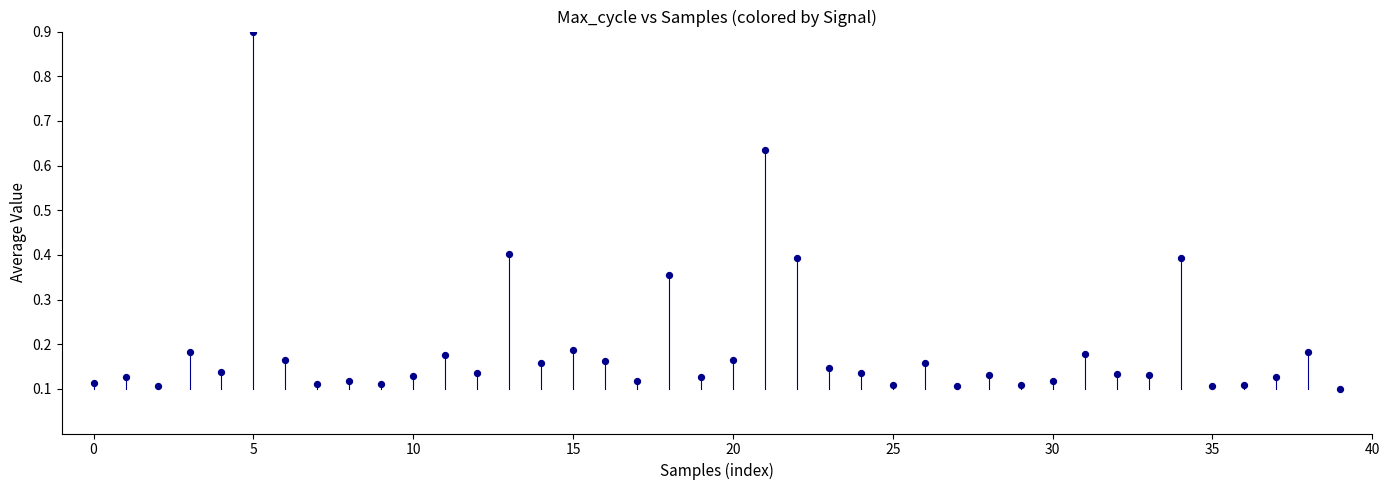

What is the range of Y values (max minus min)?

0.8